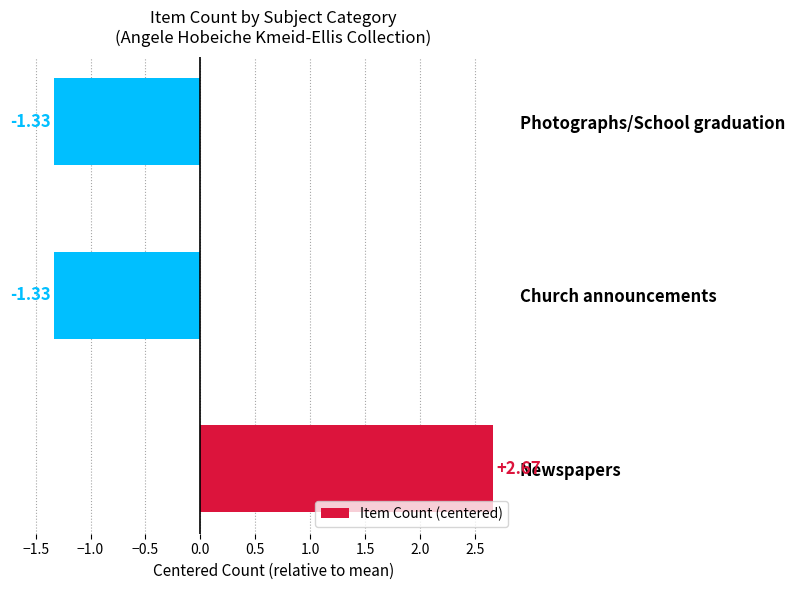

Between Newspapers and Church announcements, which is larger?

Newspapers